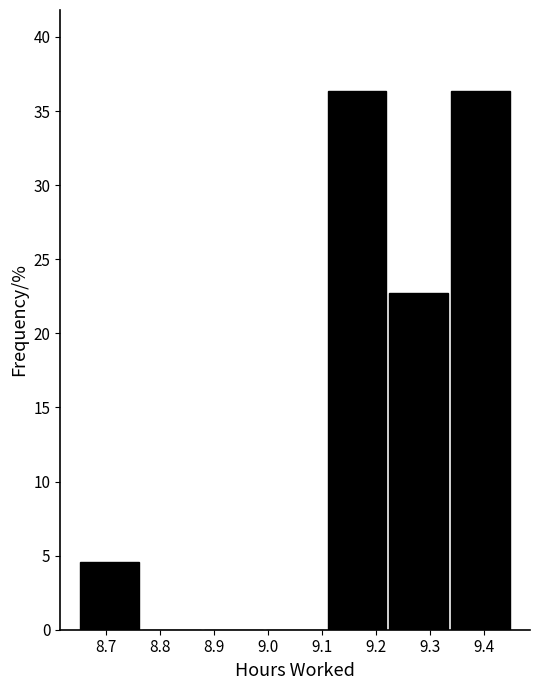

What is the height of the bar covering 9.11 to 9.22 on the x-axis? Neither the bar edges nor the heights are printed on the chart, so give them approximately, as read against the axes.

36.5